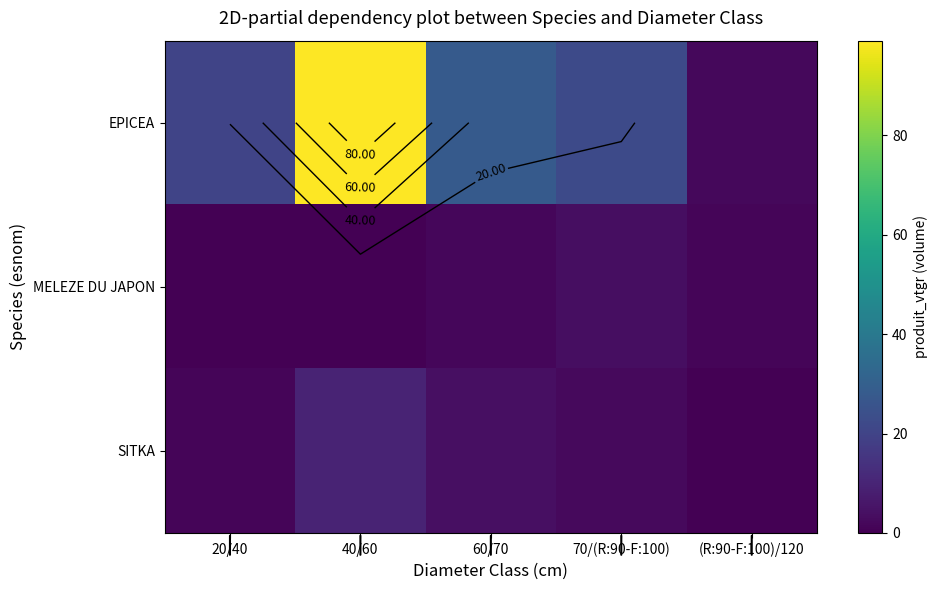

What is the spread (max minus min) of values at 60/70?

26.3